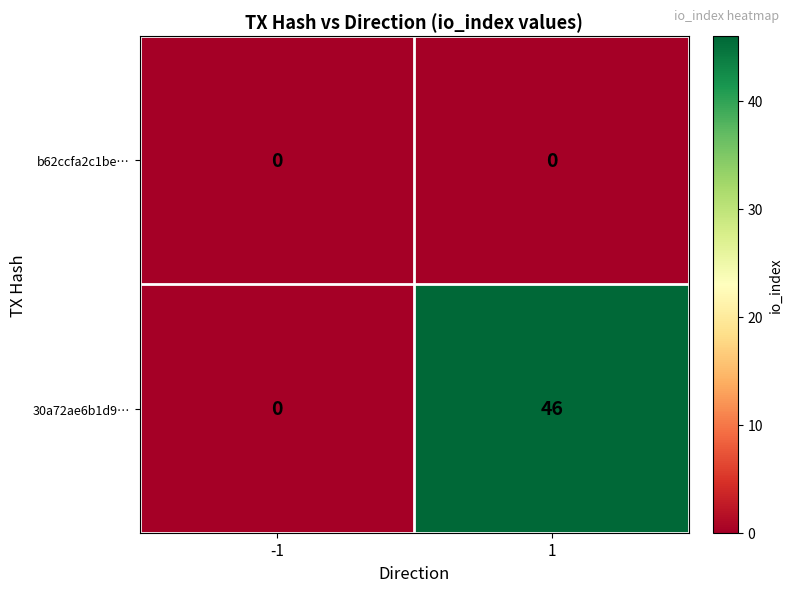

Count the number of data series in this chart.

2